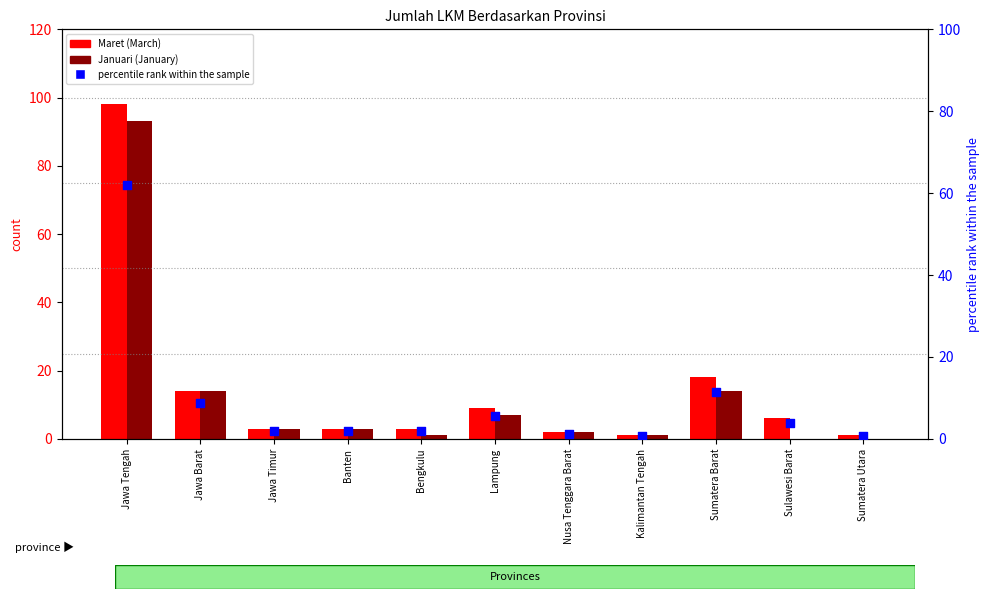

Which series has the largest total across all categories?

Maret (March)